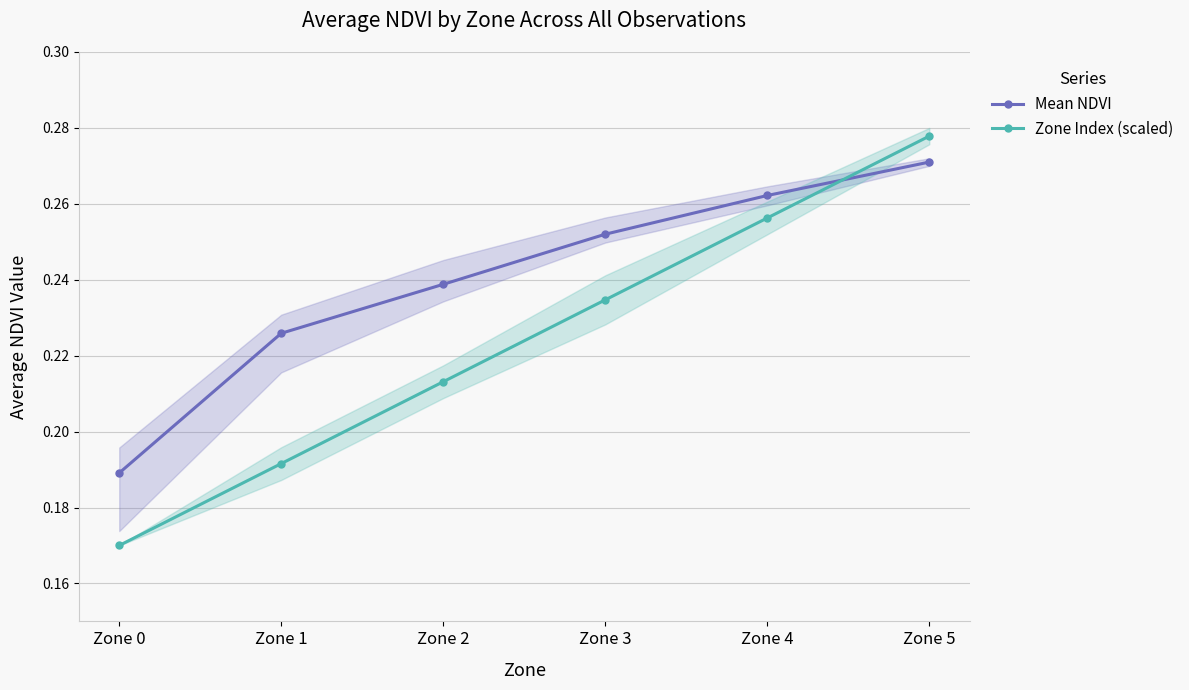

Which series has the largest total across all categories?

Mean NDVI